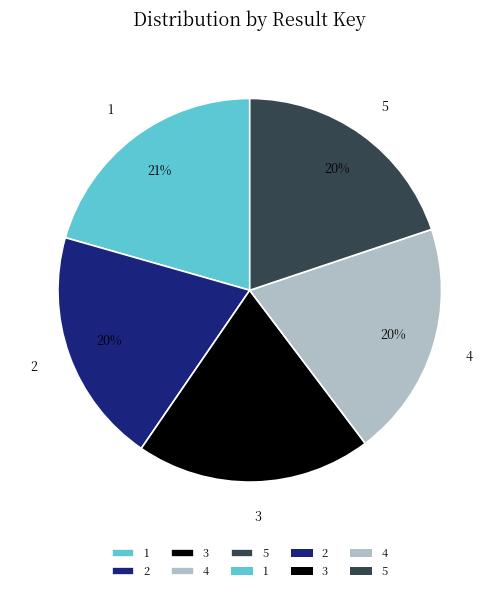

True or false: 1 accounts for 21% of the total.

True